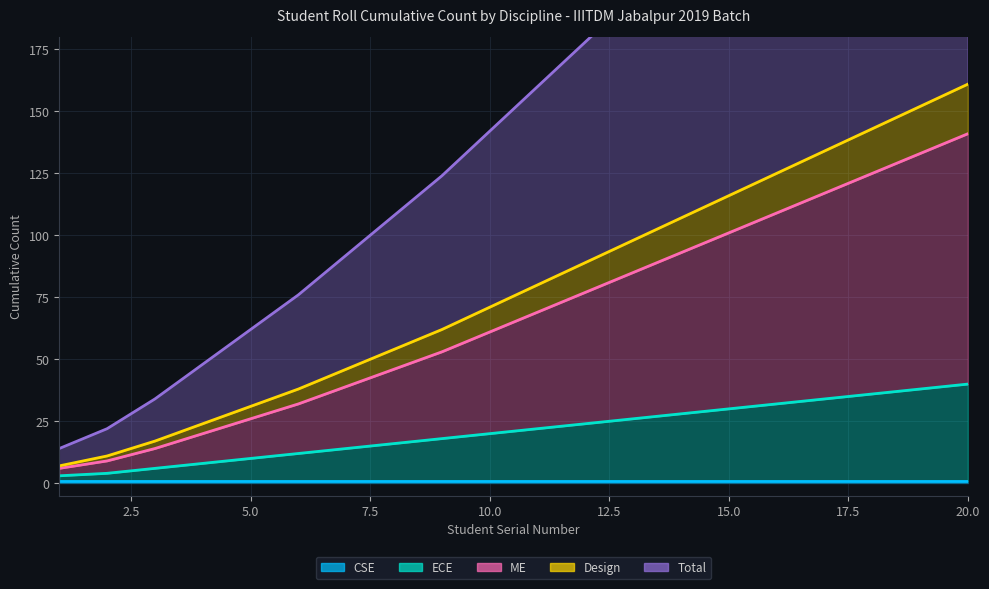

Is it true that ME equals 73 at 17?

False